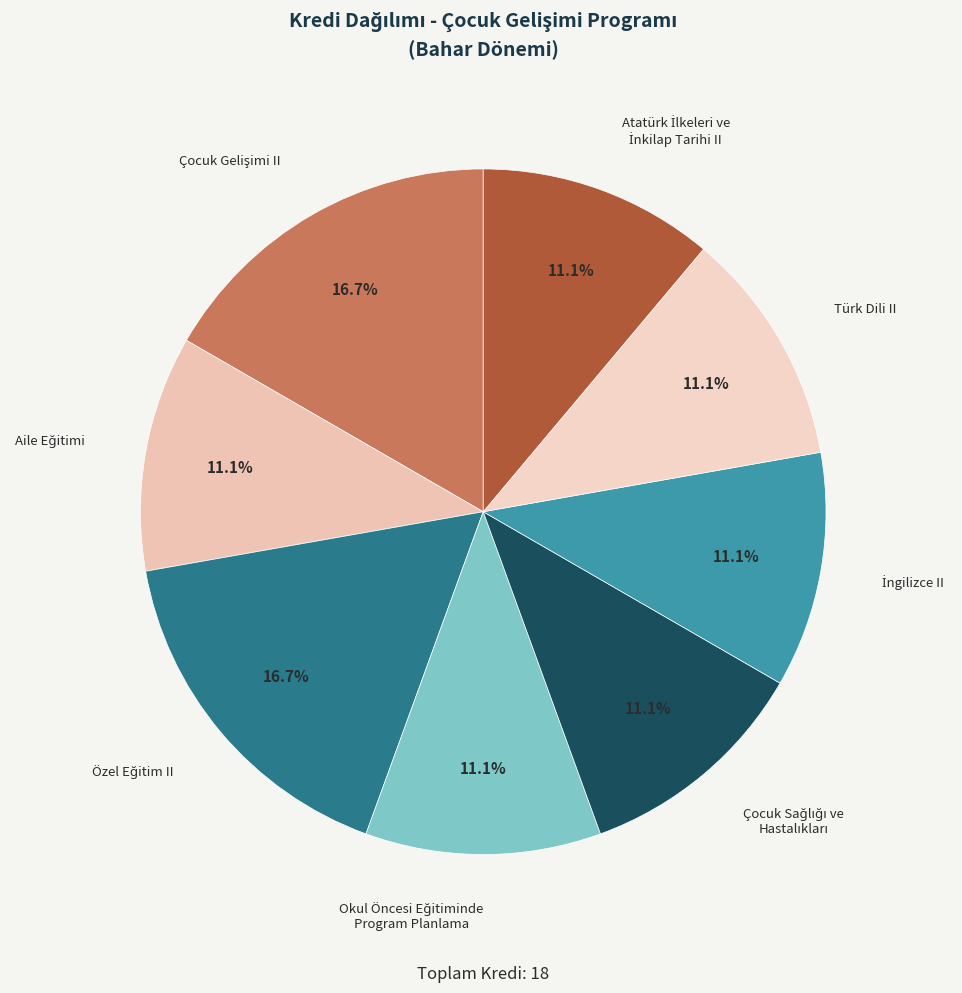

Does any single category account for the majority?

No